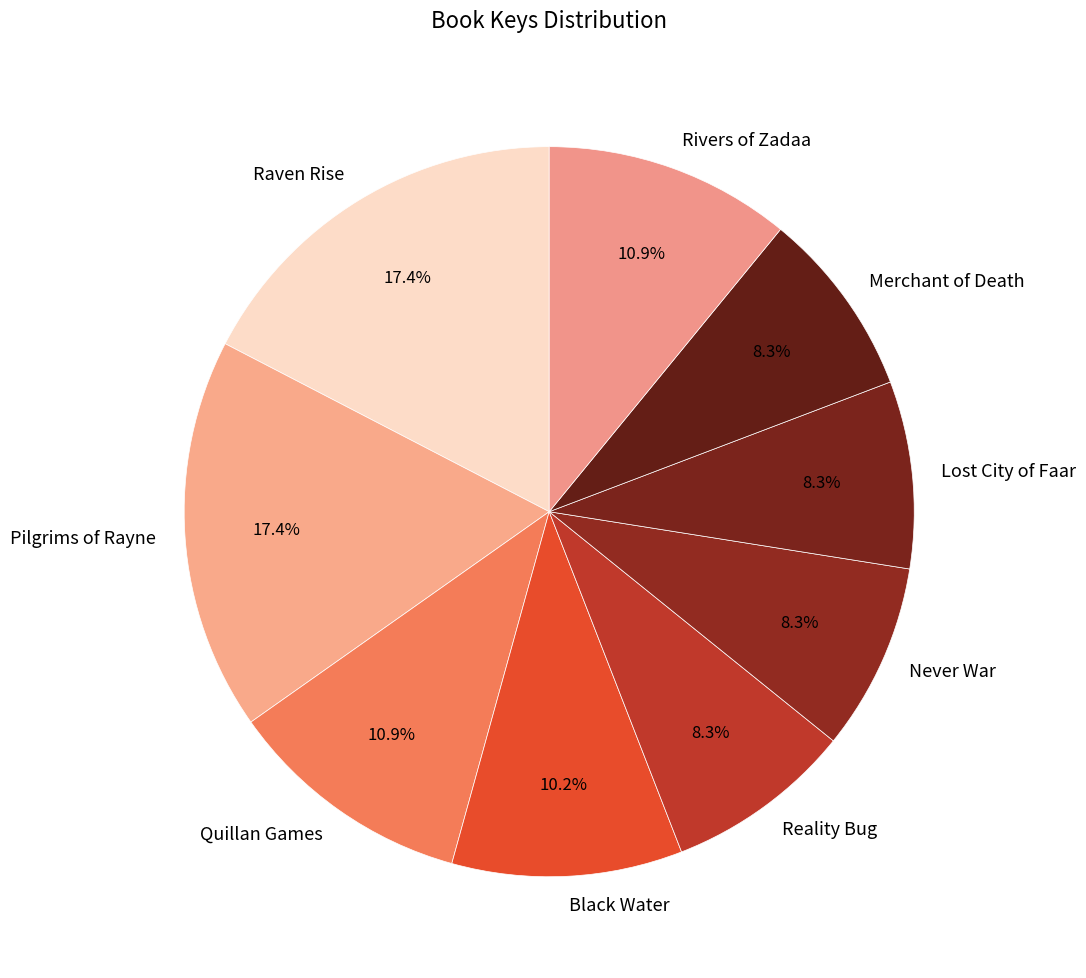

What percentage is the Quillan Games slice, to the nearest percent?

11%